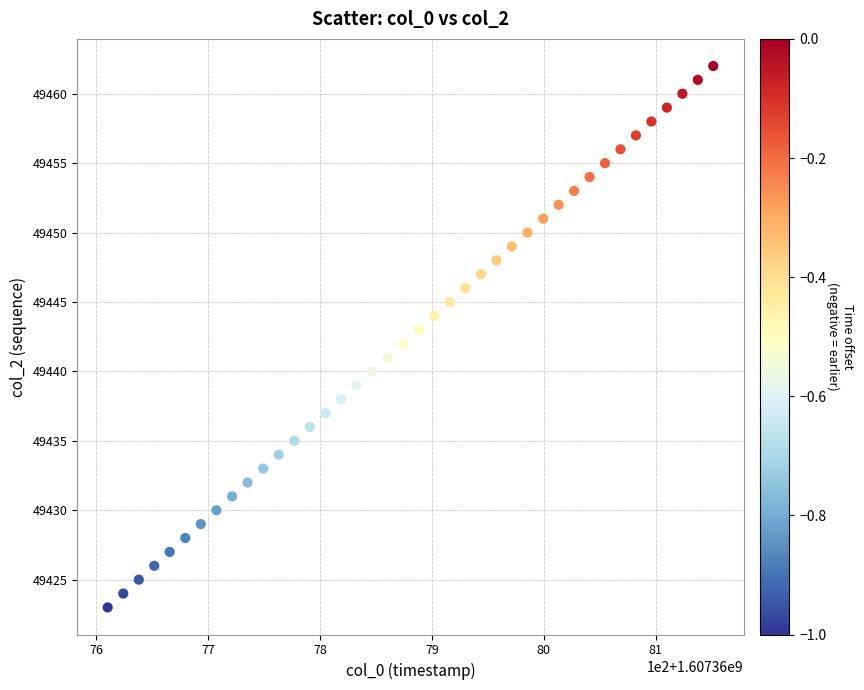

What is the range of Y values (max minus min)?

39